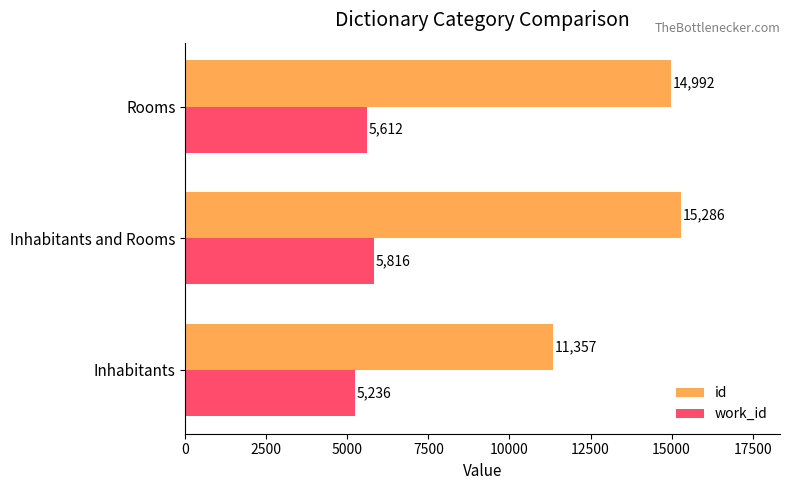

What is the approximate value of work_id at Inhabitants?

5236.3